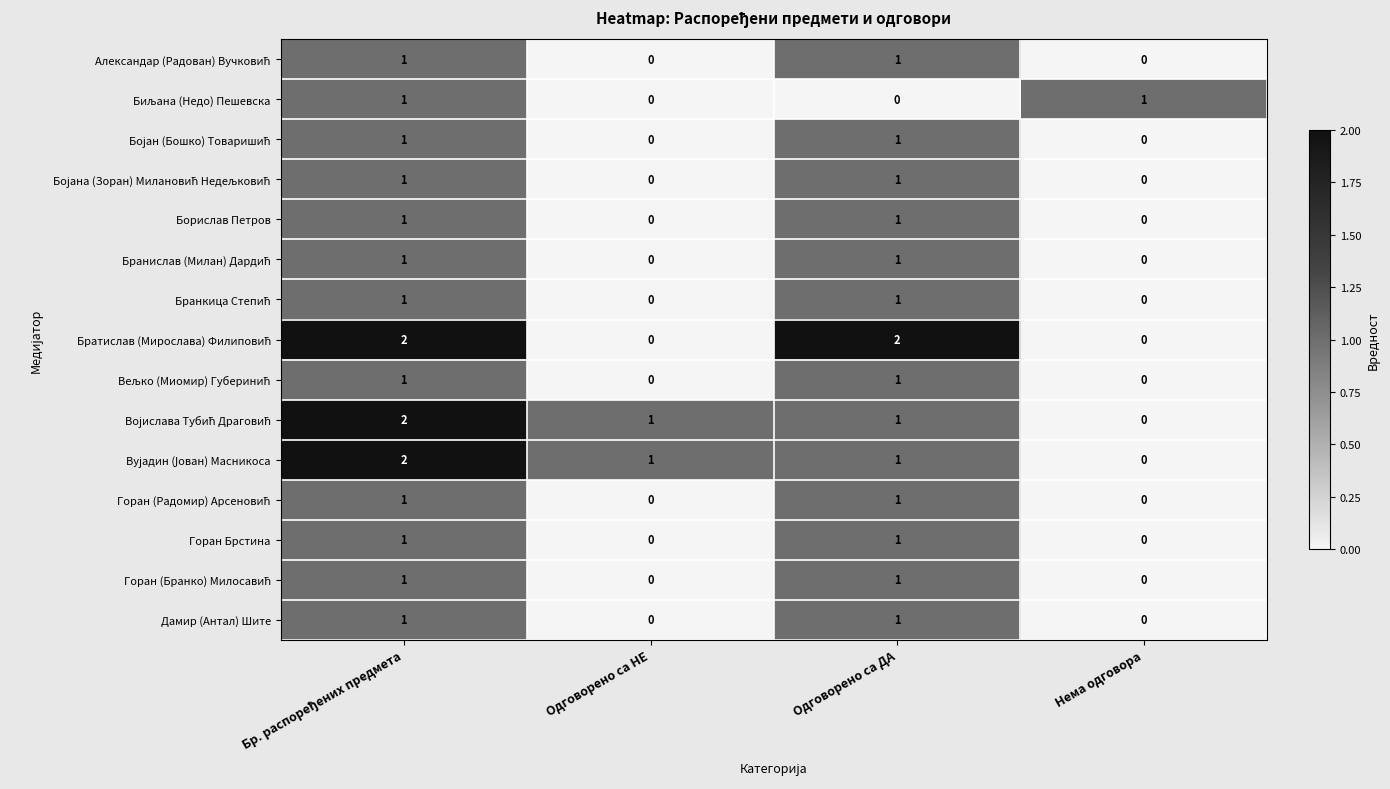

At how many categories does at least one series exceed 0?

4